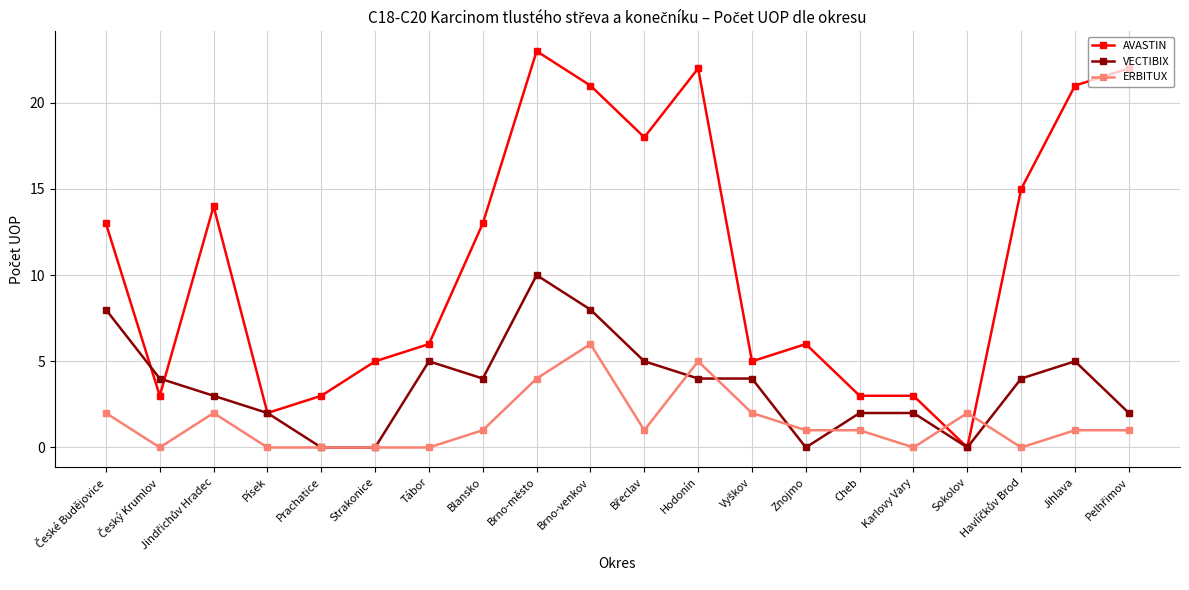

After their last crossing, which series has the higher values: ERBITUX or AVASTIN?

AVASTIN